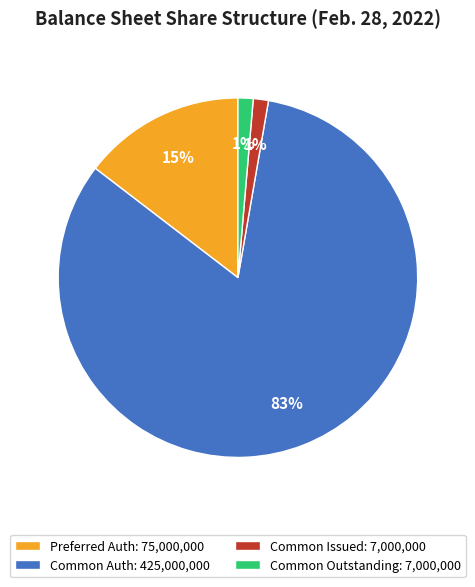

Which slice represents more than half of the pie?

Common Auth: 425,000,000